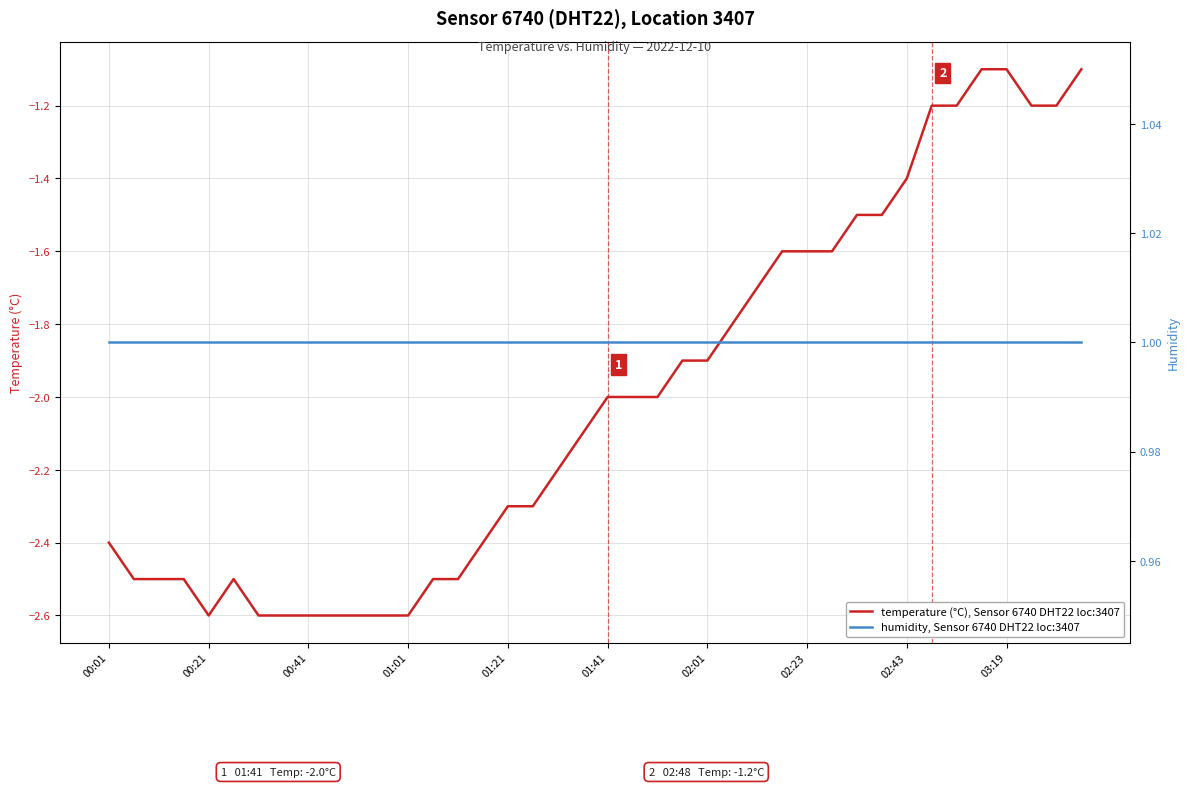

What is the minimum value for temperature (°C), Sensor 6740 DHT22 loc:3407?

-2.6